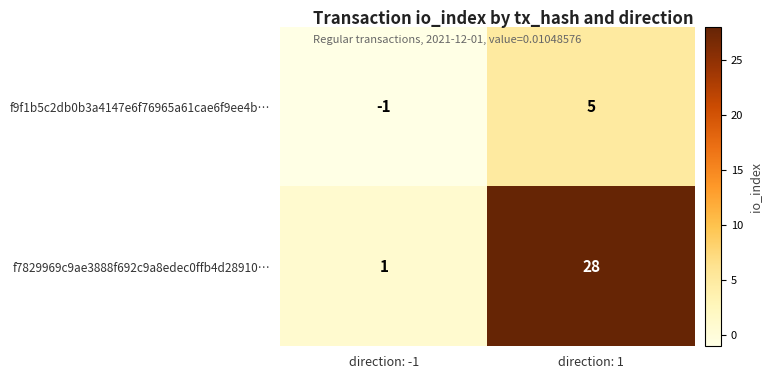

At which label is f9f1b5c2db0b3a4147e6f76965a61cae6f9ee4b… closest to 2?

direction: -1